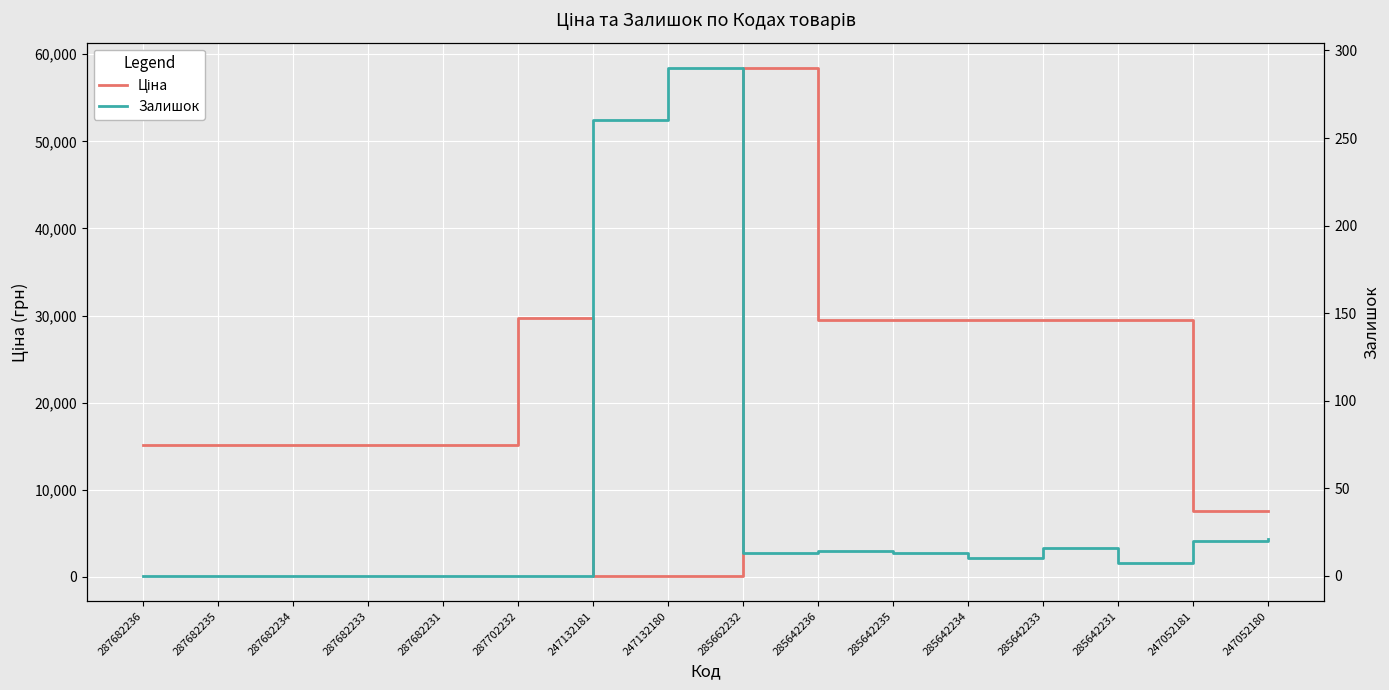

Is this an area chart (filled region under the line)?

No